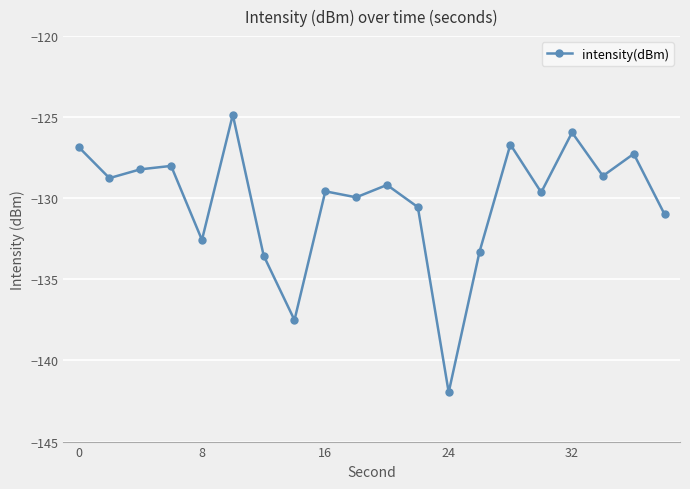

Reading left to right, list all the values displayed in this chart.

-126.8	-128.8	-128.2	-128.0	-132.6	-124.9	-133.5	-137.5	-129.6	-129.9	-129.2	-130.5	-142.0	-133.3	-126.7	-129.6	-125.9	-128.6	-127.3	-131.0